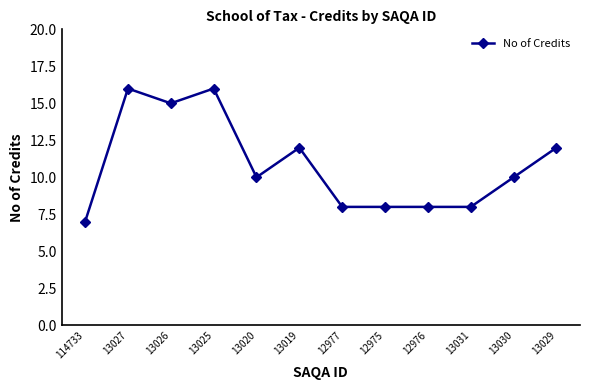

What position from the right is 13029?

1